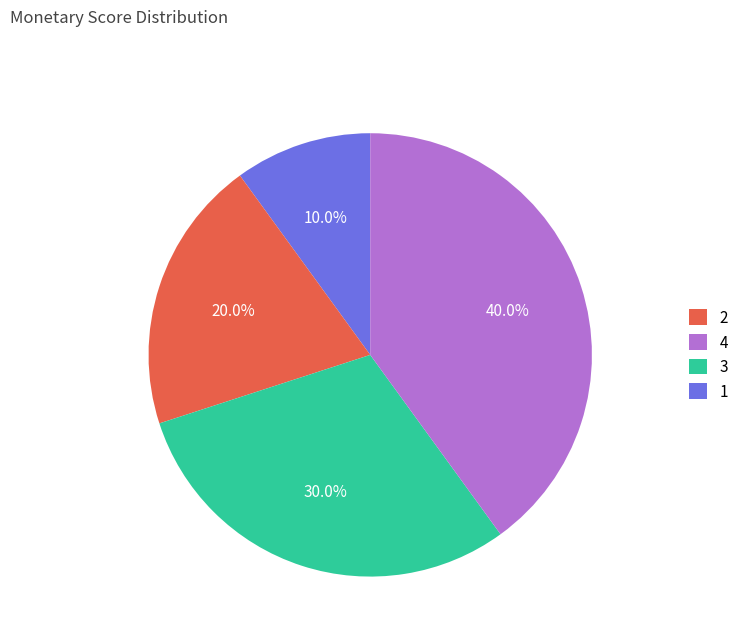

Combined, what portion of the pie is 2 and 3?

40.0%